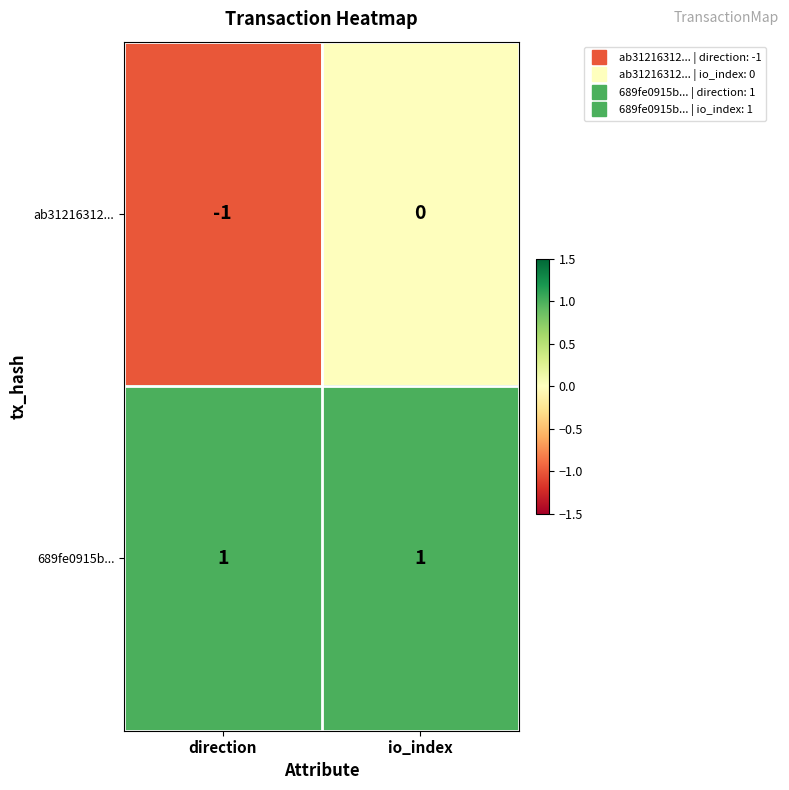

How many series are shown in this chart?

2